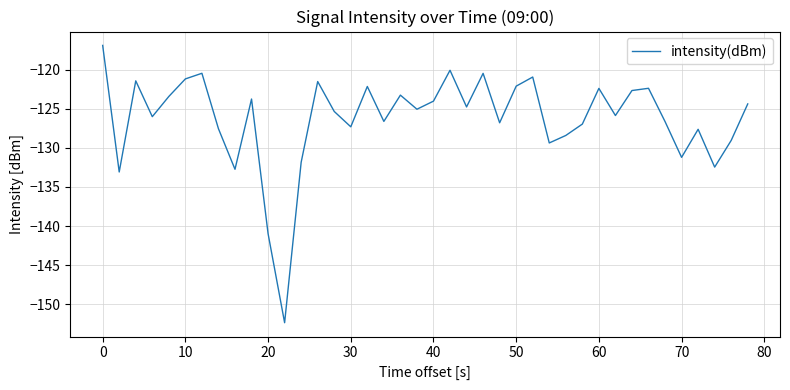

What is the minimum value shown in the chart?

-152.4